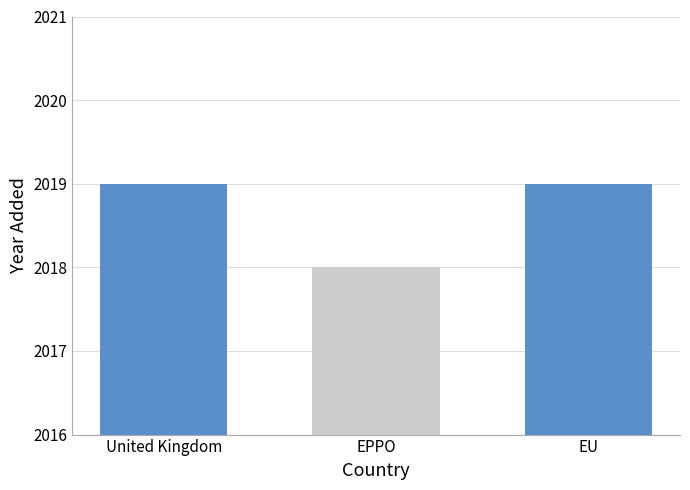

What is the label of the 3rd bar from the right?

United Kingdom